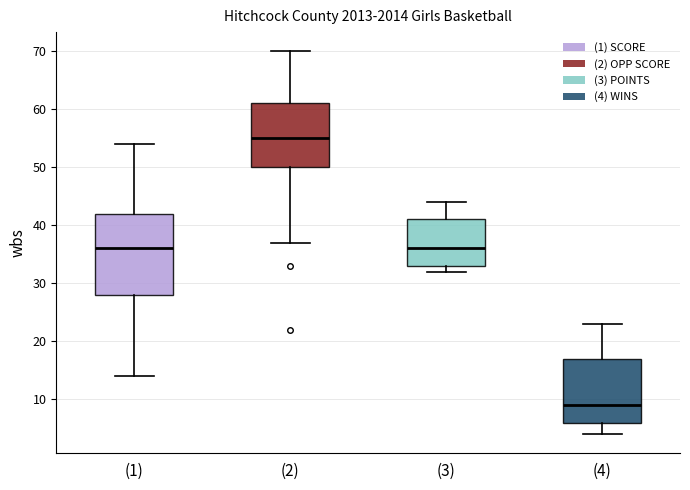

Which box is the tallest, from its lower edge to its upper edge?

(1)